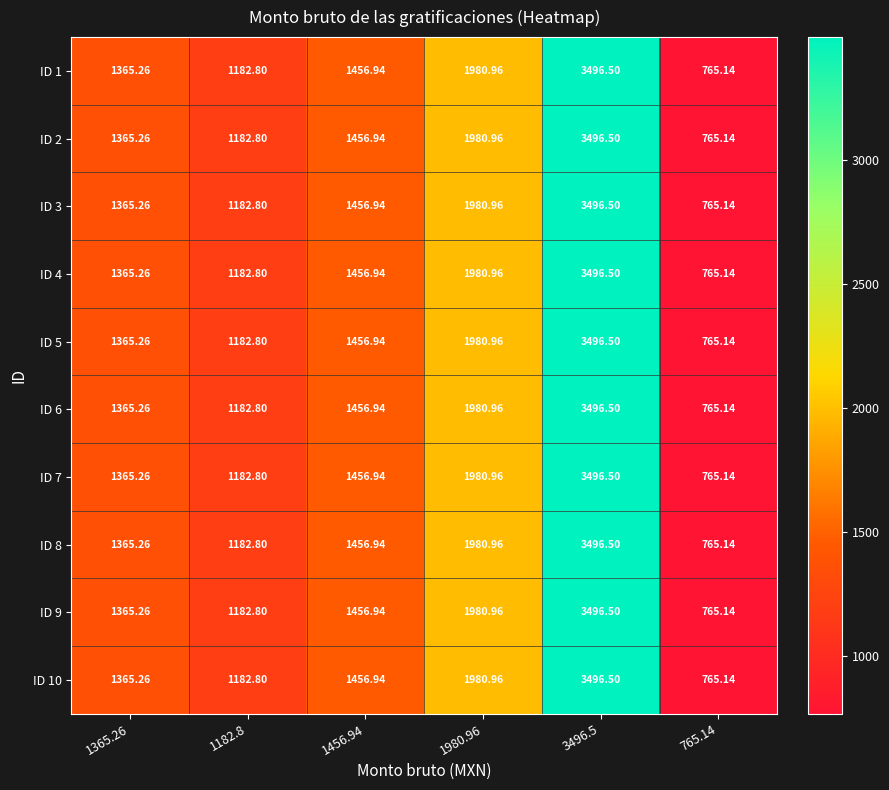

What is the smallest value displayed?

765.1